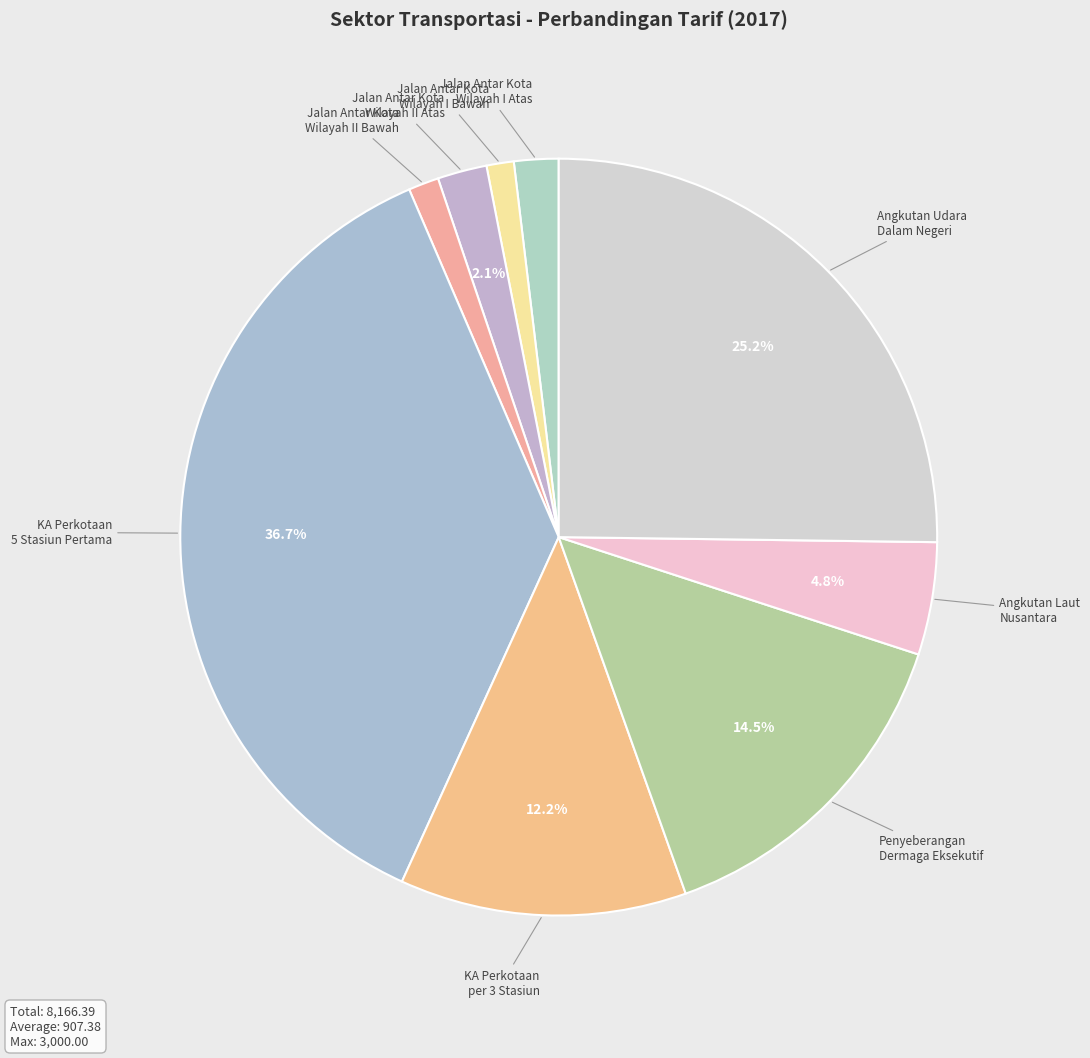

Is there a majority slice in this chart?

No